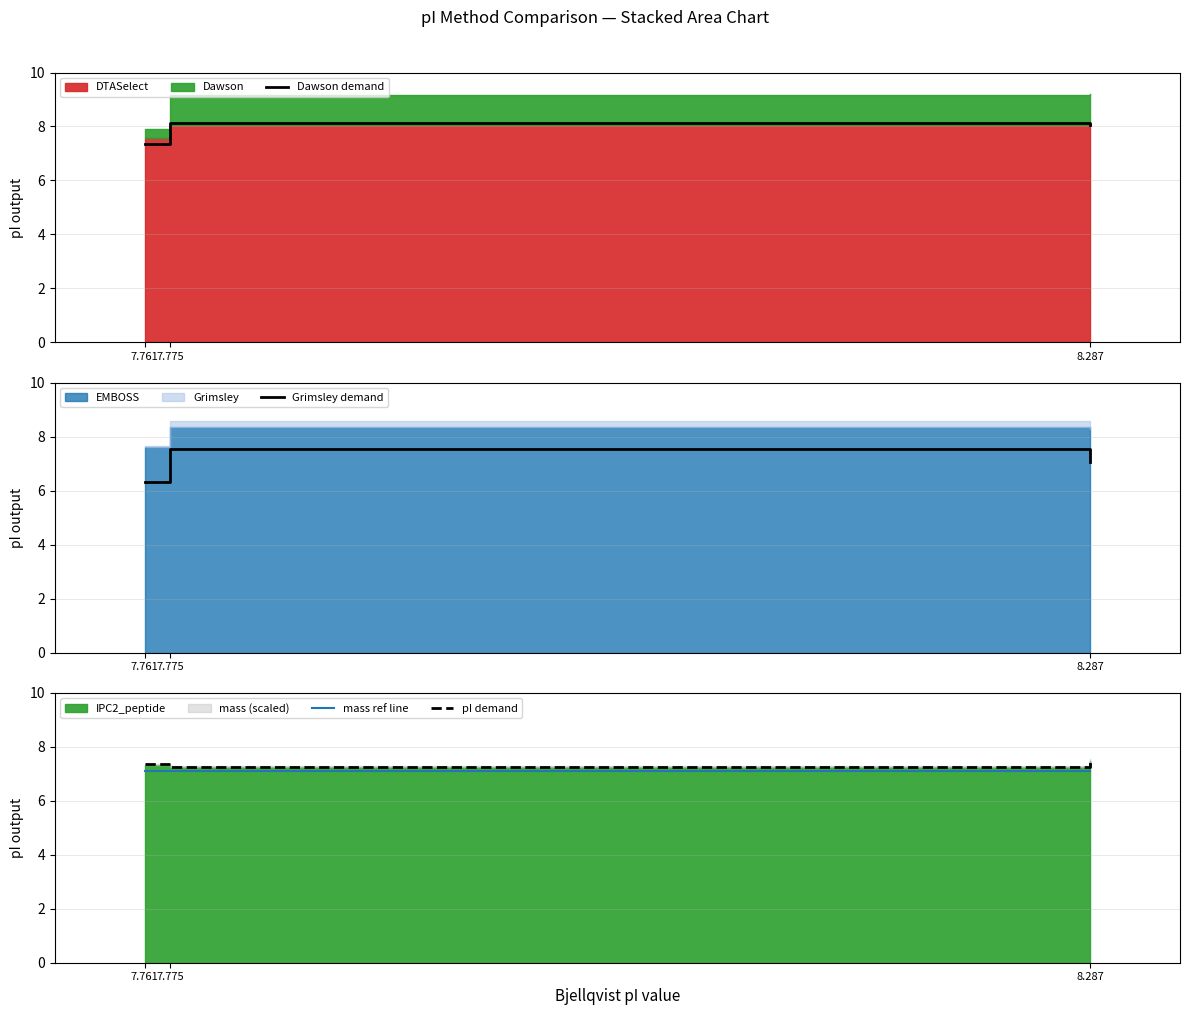

True or false: Grimsley demand has a value of 4.7 at 7.775.

False